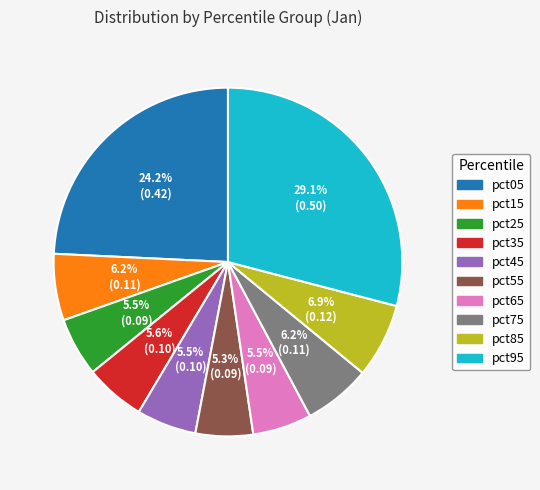

What percentage do pct95 and pct35 together represent?

34.7%